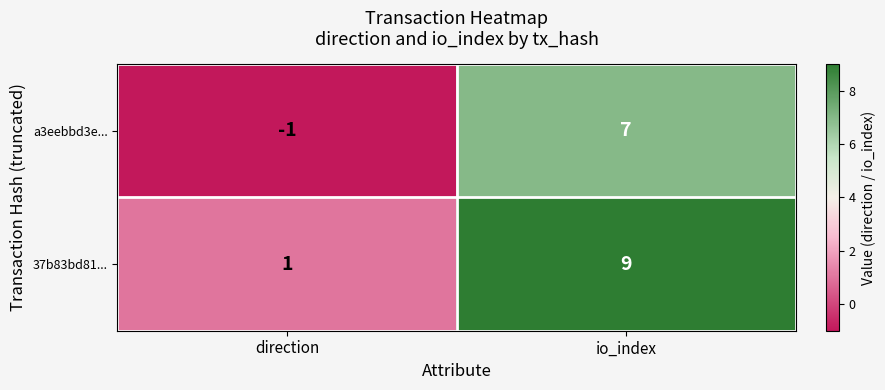

Reading right to left, transcribe all the data shown in this chart.

a3eebbd3e...: 7	-1
37b83bd81...: 9	1